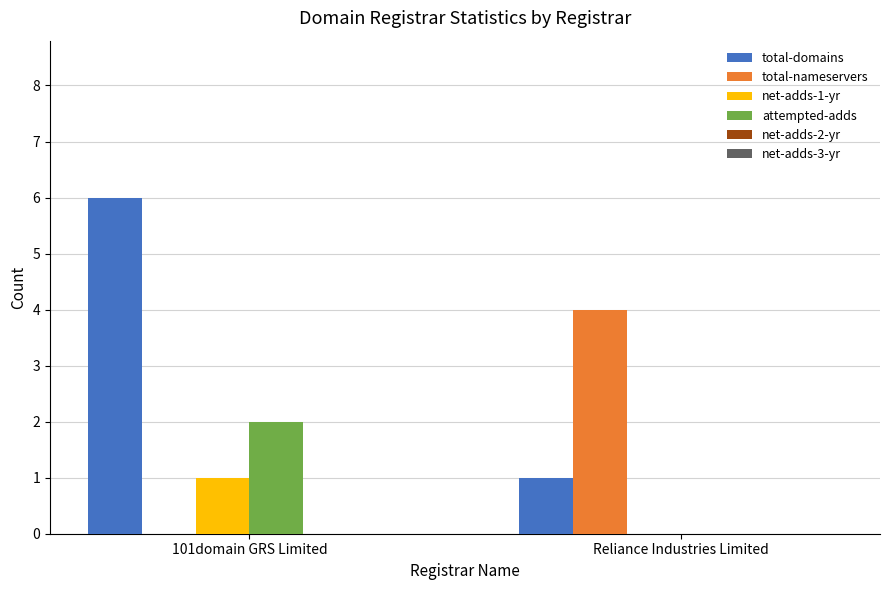

Which series changed the most between 101domain GRS Limited and Reliance Industries Limited?

total-domains